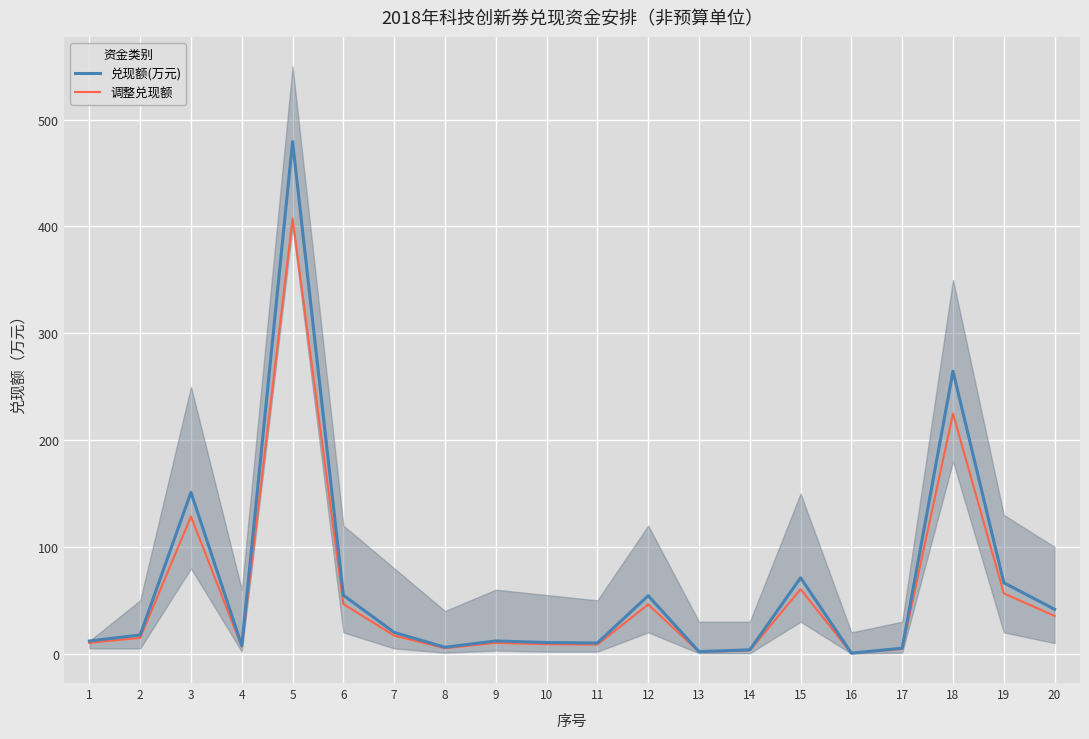

Is this an area chart (filled region under the line)?

No